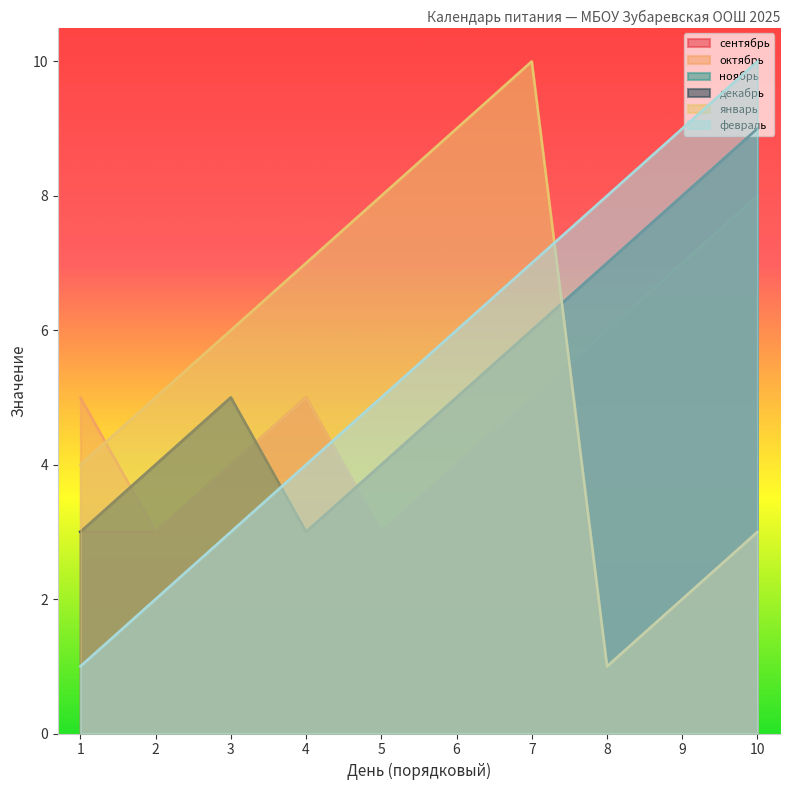

At which label does октябрь reach its minimum?

2